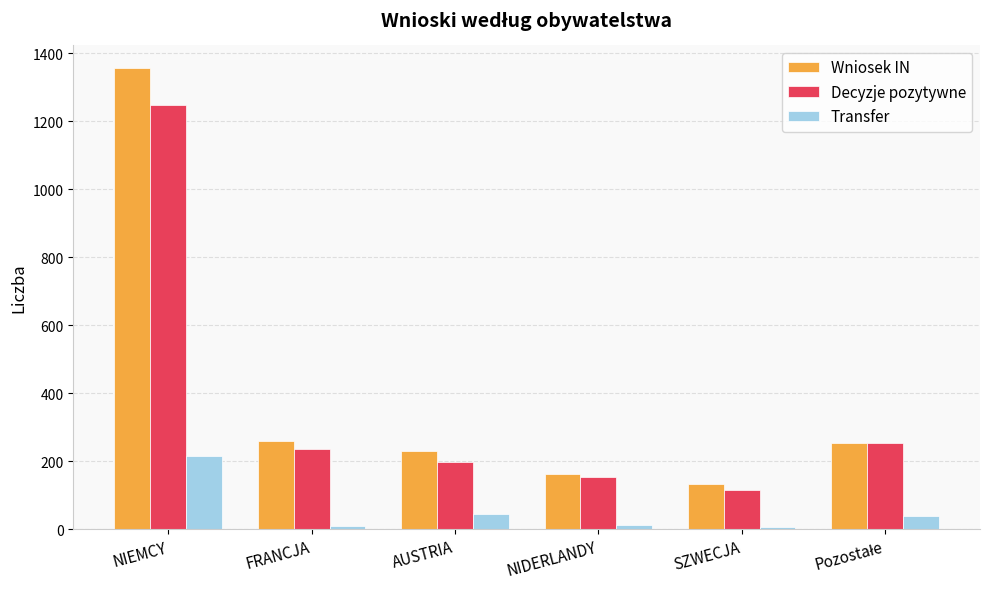

How many values in the Transfer series are below 39?

3